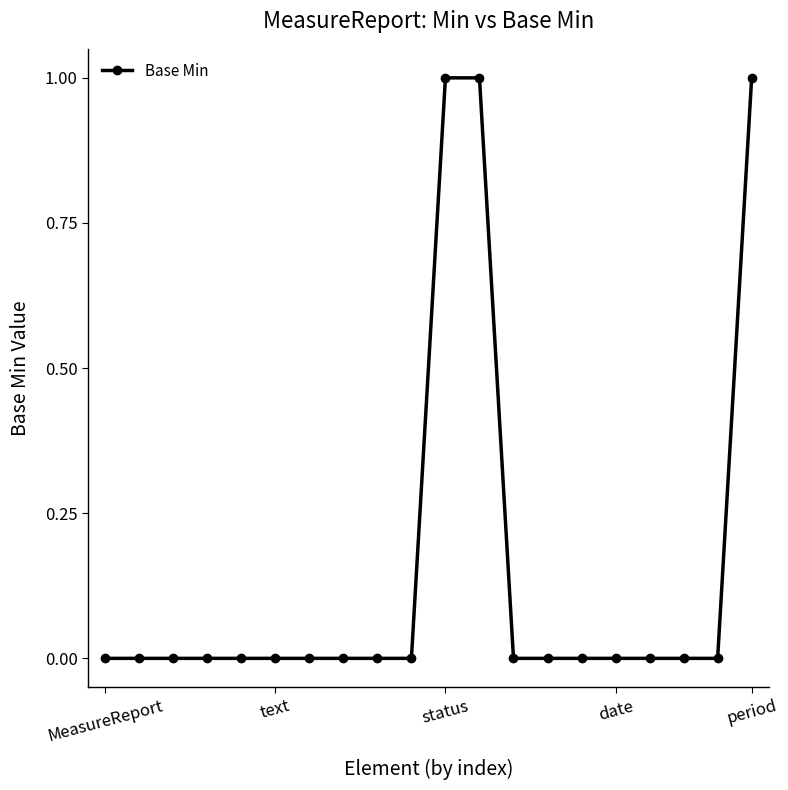

Reading left to right, transcribe all the data shown in this chart.

0	0	0	0	0	0	0	0	0	0	1	1	0	0	0	0	0	0	0	1